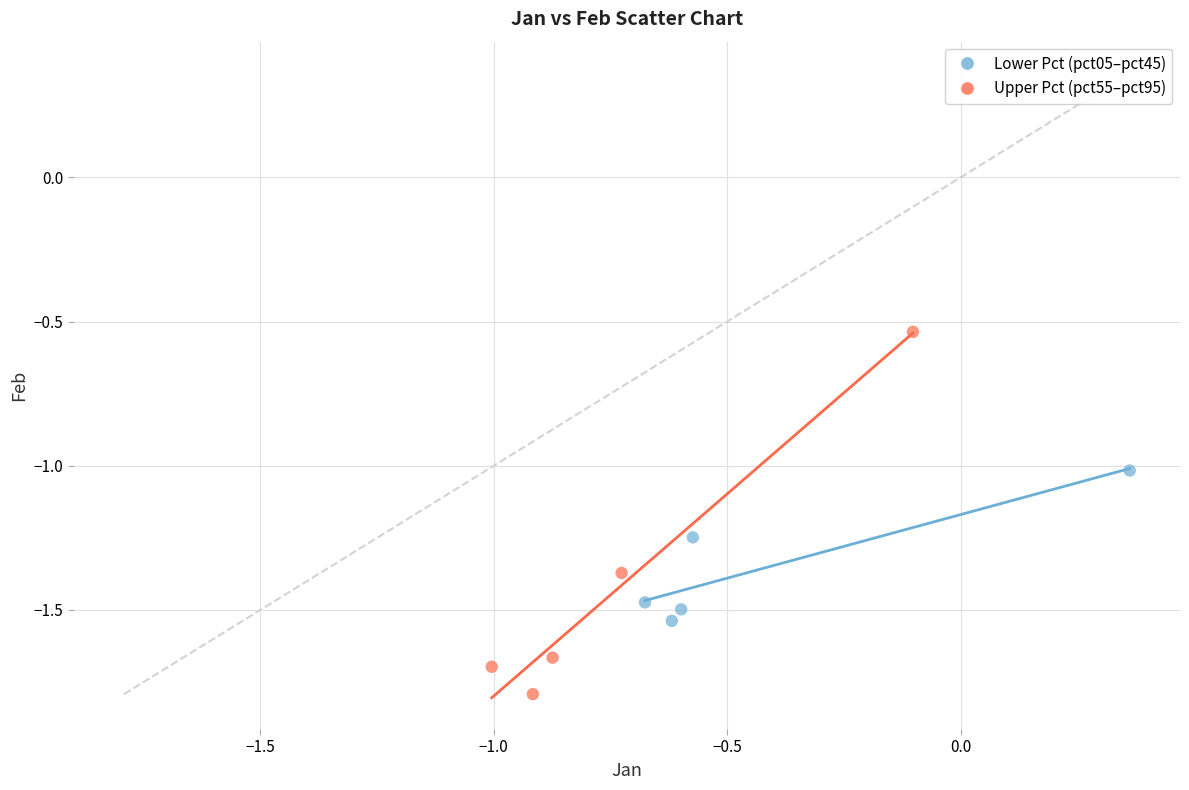

What are all the series names shown in the legend?

Lower Pct (pct05–pct45), Upper Pct (pct55–pct95)